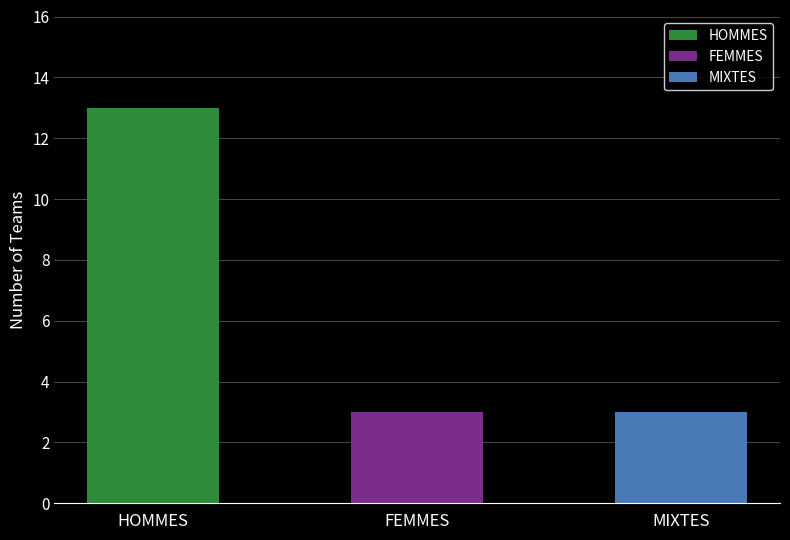

Reading left to right, transcribe all the data shown in this chart.

Count: HOMMES=13.0	FEMMES=3.0	MIXTES=3.0
Avg Rank: HOMMES=8.6	FEMMES=8.7	MIXTES=10.3